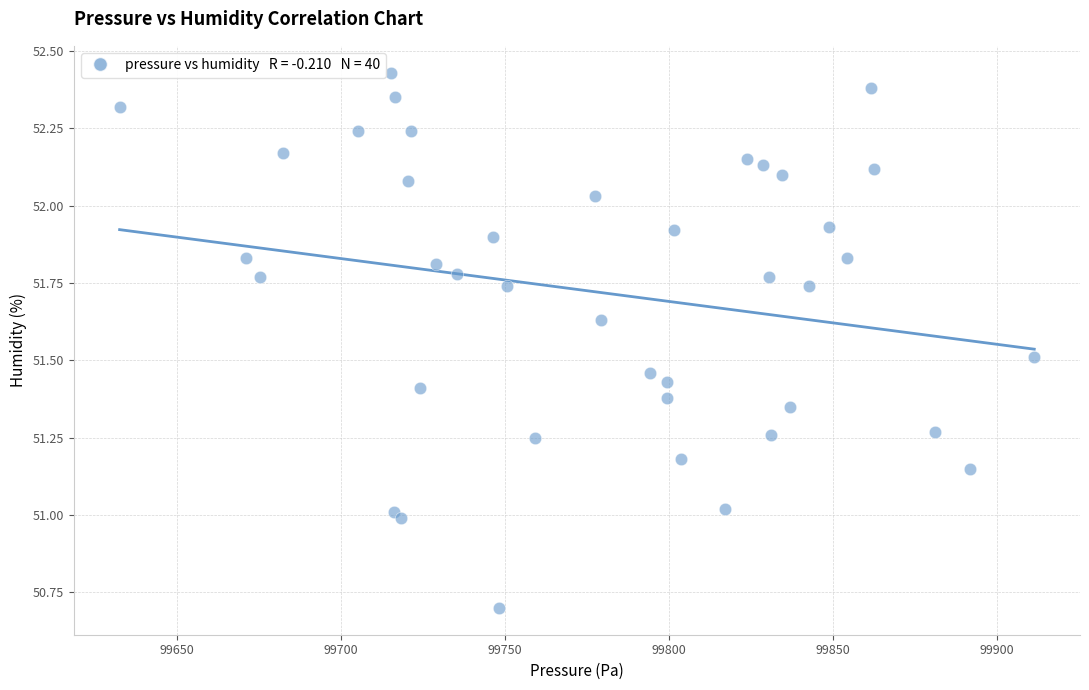

What is the range of Y values (max minus min)?

1.7